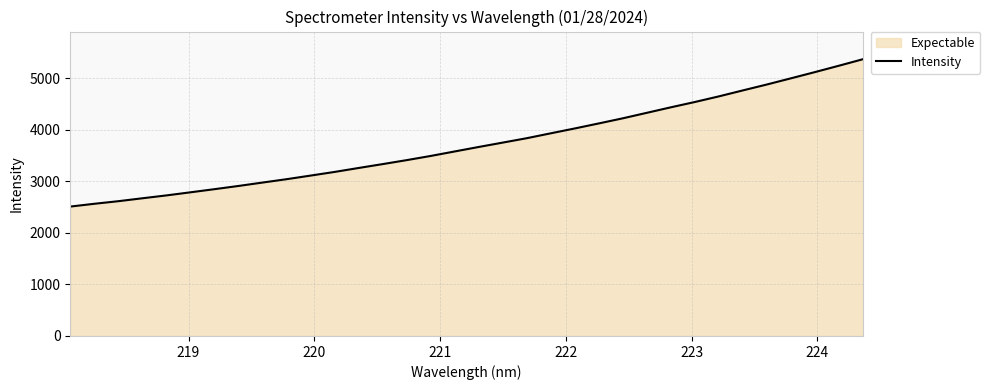

What is the greatest value displayed?

5371.8